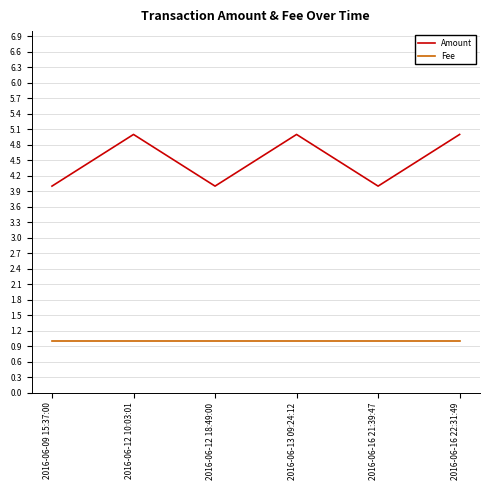

Is the value of Amount at 2016-06-13 09:24:12 greater than the value of Fee at 2016-06-16 22:31:49?

Yes